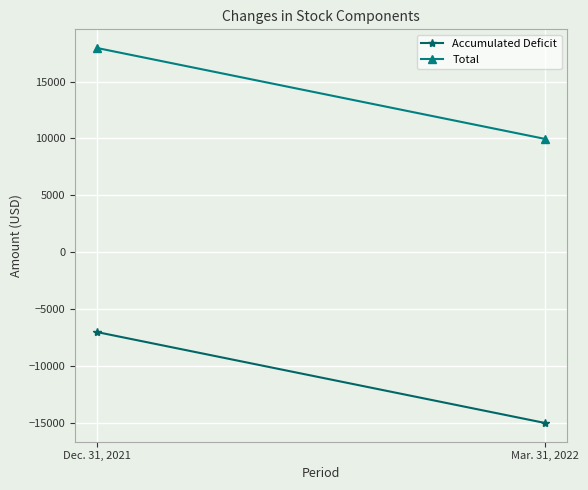

What is the label of the 1st point from the right?

Mar. 31, 2022